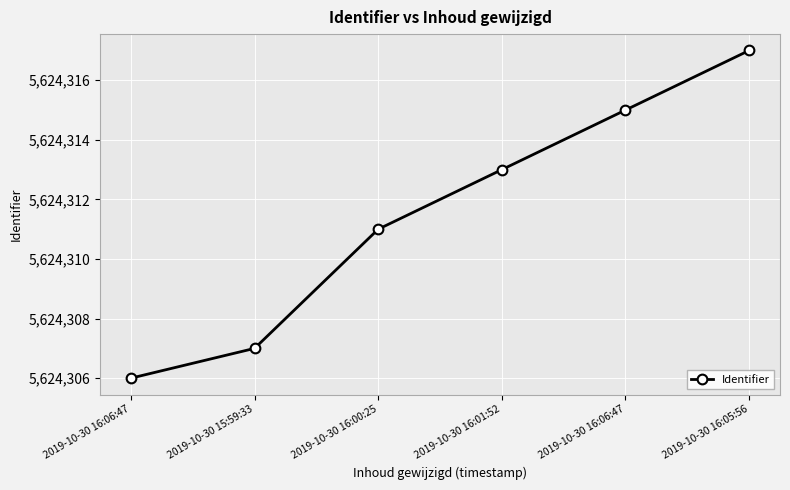

Does the chart have visible grid lines?

Yes